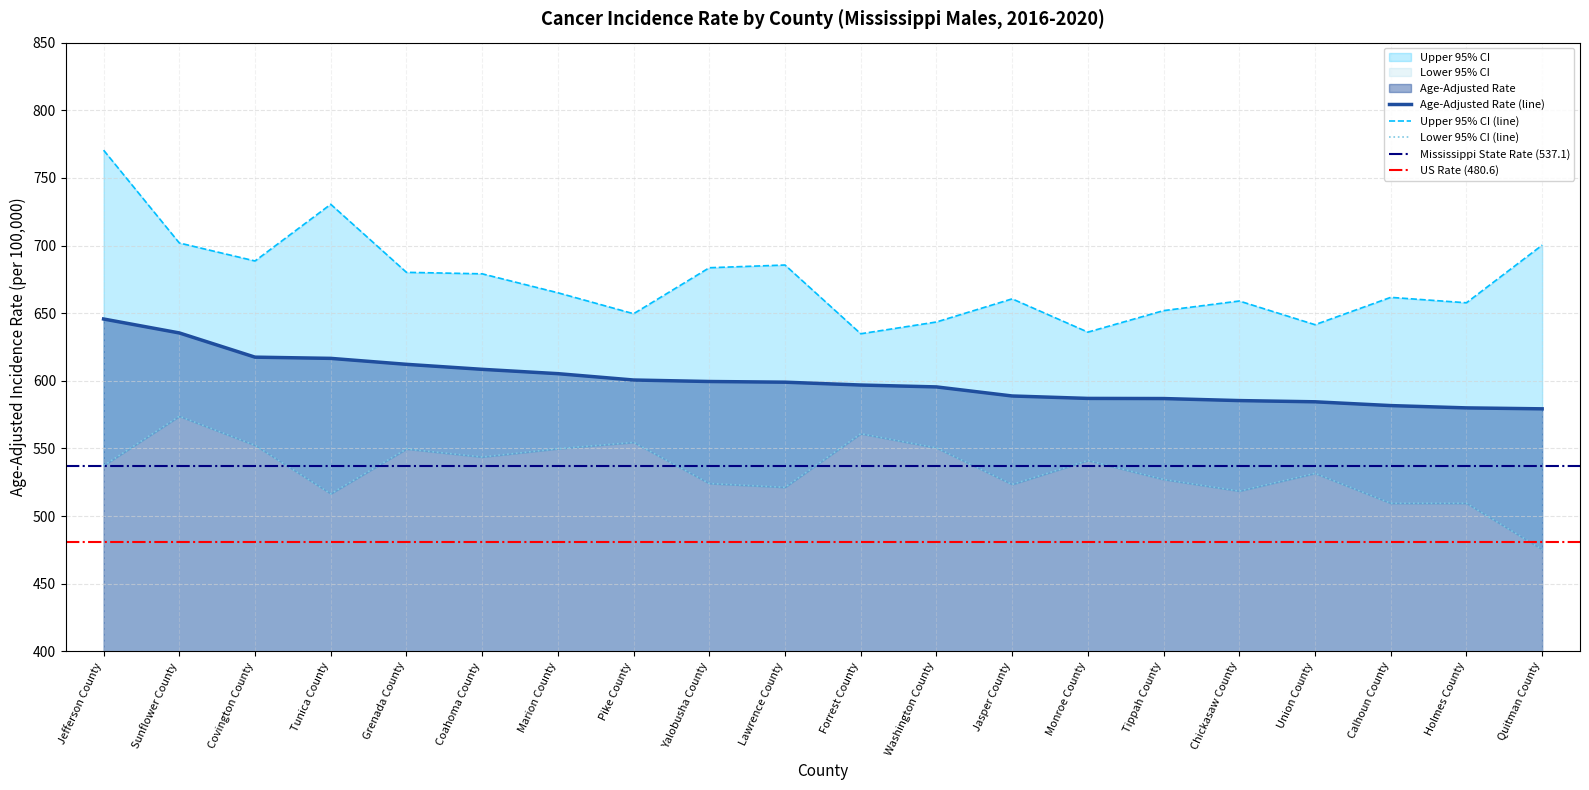

True or false: Upper 95% CI and Lower 95% CI intersect in this chart.

False